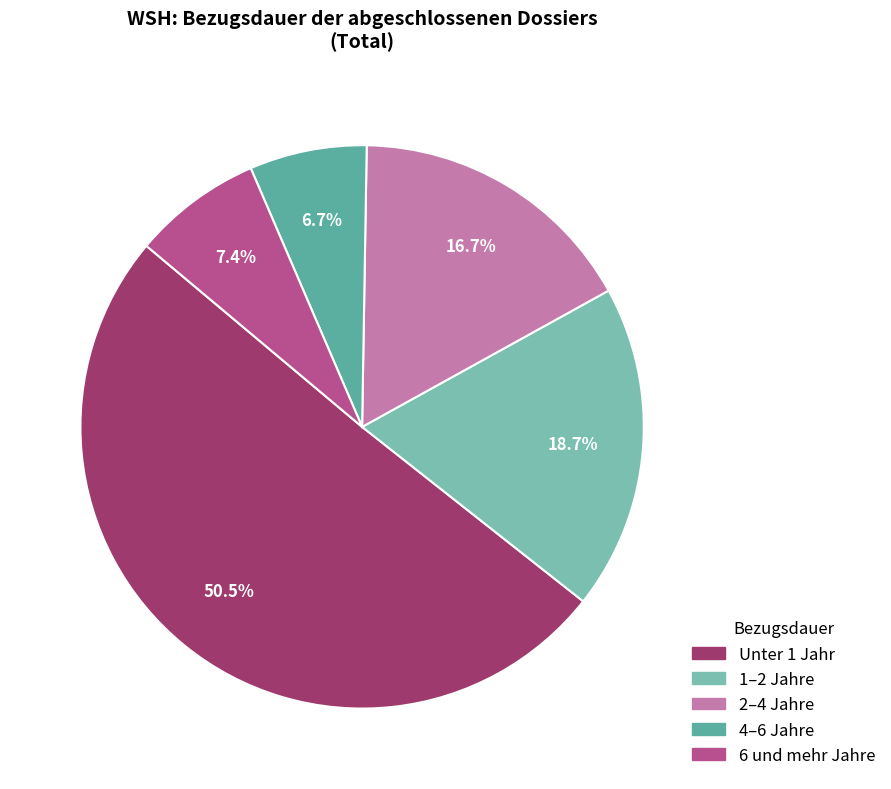

How many segments does this pie chart have?

5